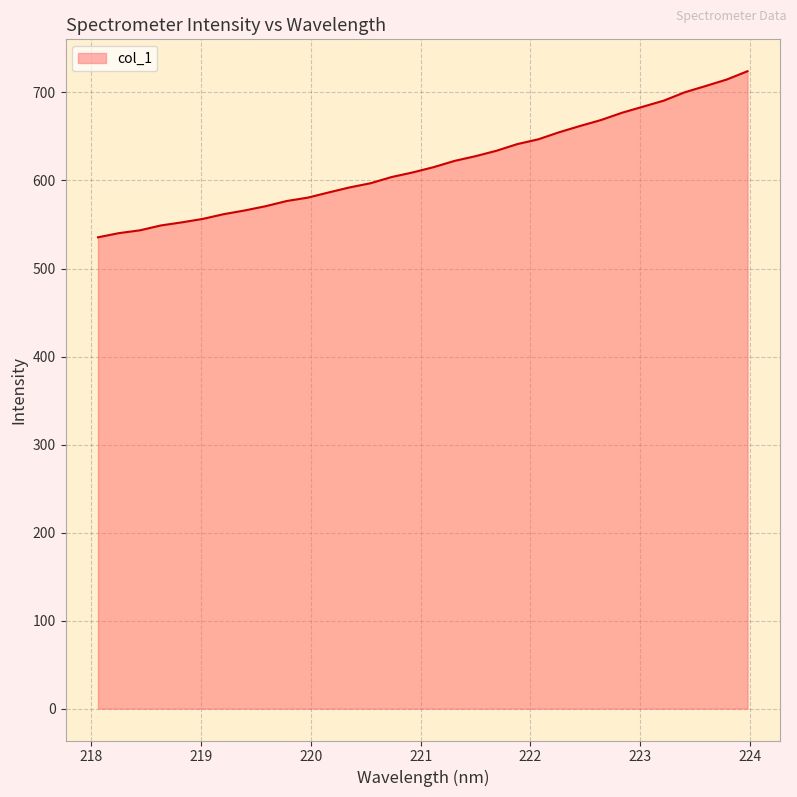

What is the greatest value displayed?

724.2